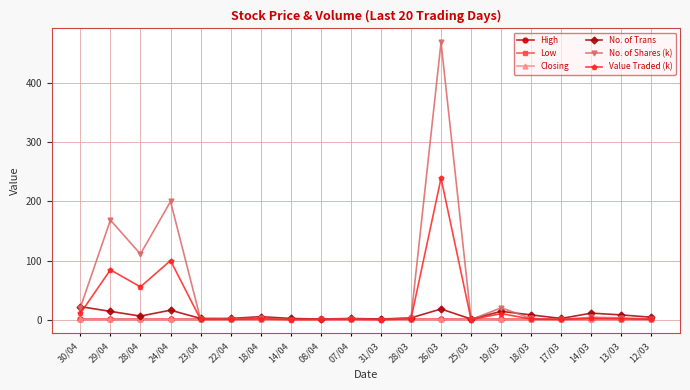

What position from the left is 29/04?

2